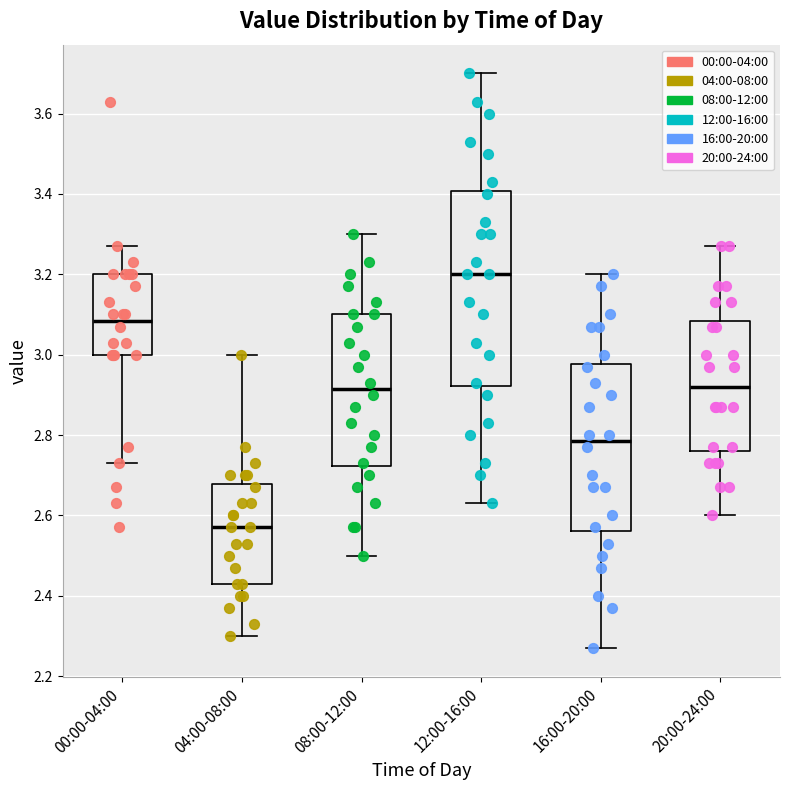

Comparing the boxes themselves (not the whiskers), which one is the tallest?

12:00-16:00